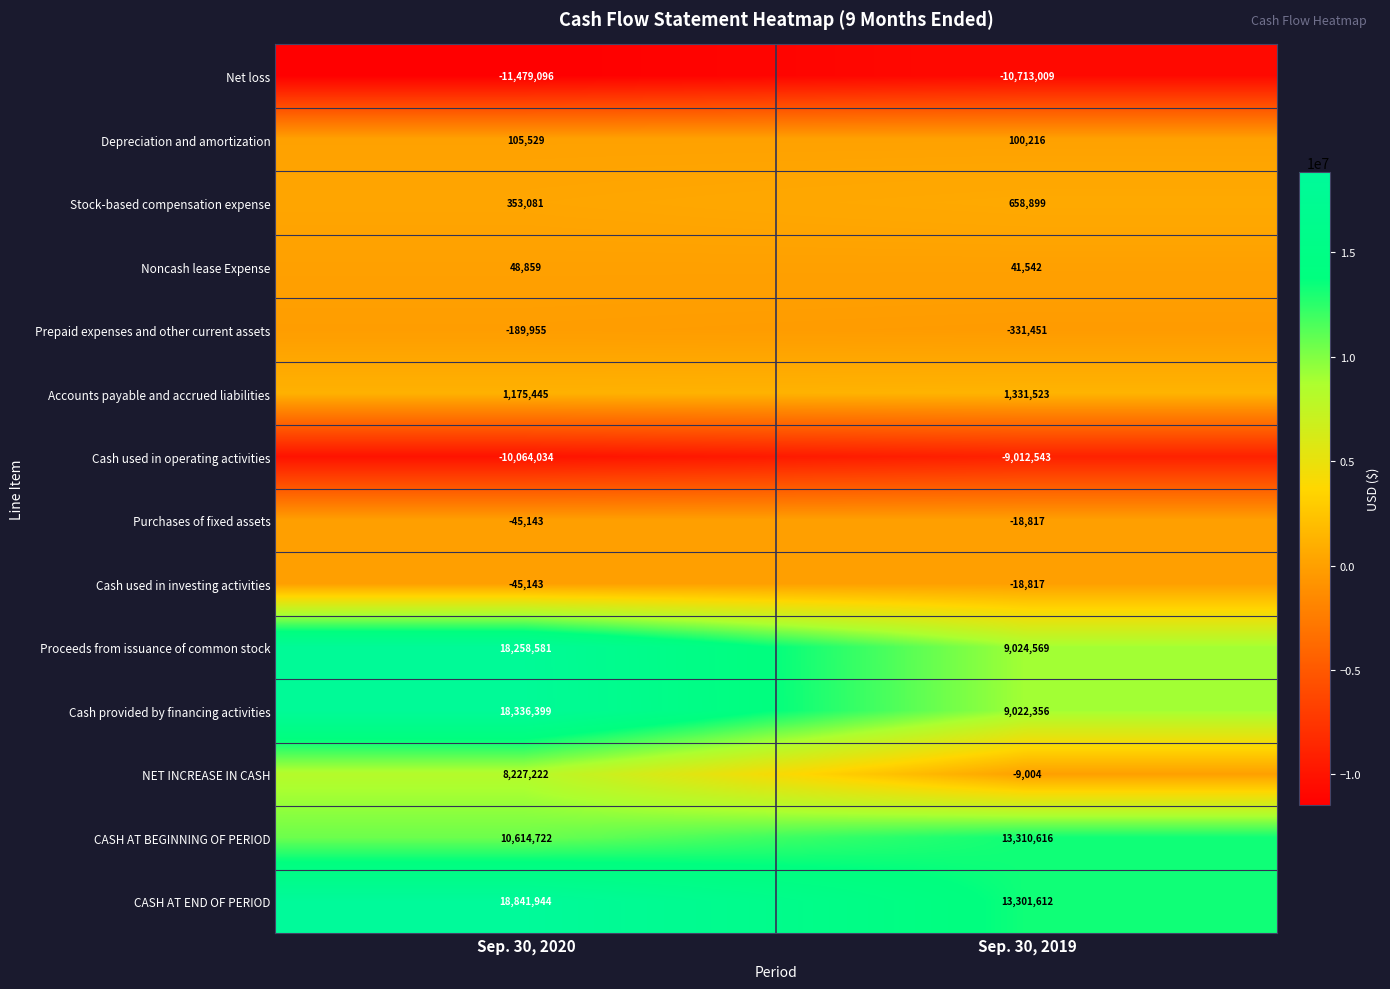

Reading left to right, what are all the values shown in this chart?

Net loss: -11479096	-10713009
Depreciation and amortization: 105529	100216
Stock-based compensation expense: 353081	658899
Noncash lease Expense: 48859	41542
Prepaid expenses and other current assets: -189955	-331451
Accounts payable and accrued liabilities: 1175445	1331523
Cash used in operating activities: -10064034	-9012543
Purchases of fixed assets: -45143	-18817
Cash used in investing activities: -45143	-18817
Proceeds from issuance of common stock: 18258581	9024569
Cash provided by financing activities: 18336399	9022356
NET INCREASE IN CASH: 8227222	-9004
CASH AT BEGINNING OF PERIOD: 10614722	13310616
CASH AT END OF PERIOD: 18841944	13301612